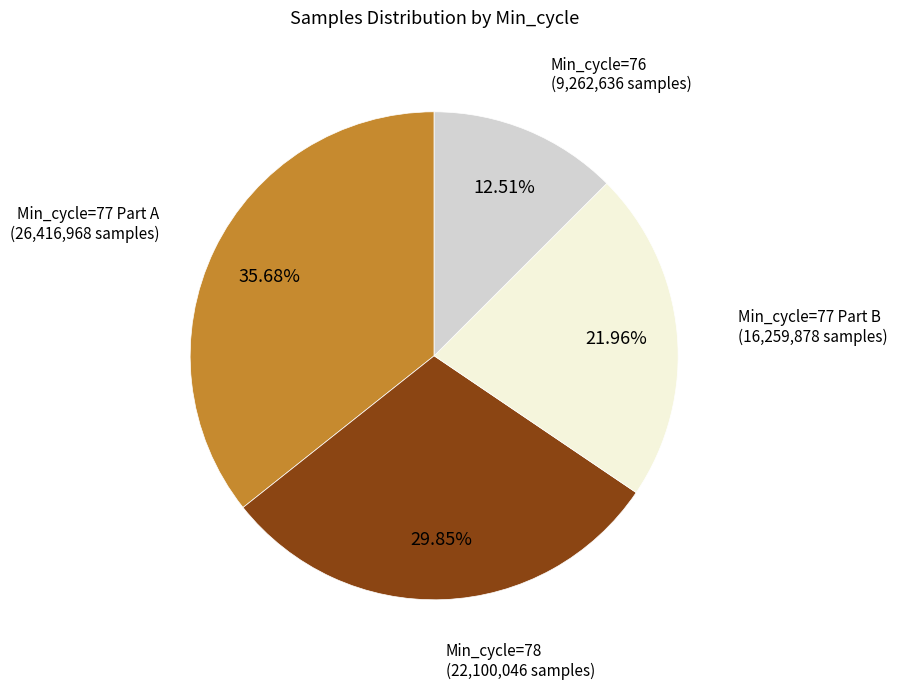

Is there a majority slice in this chart?

No